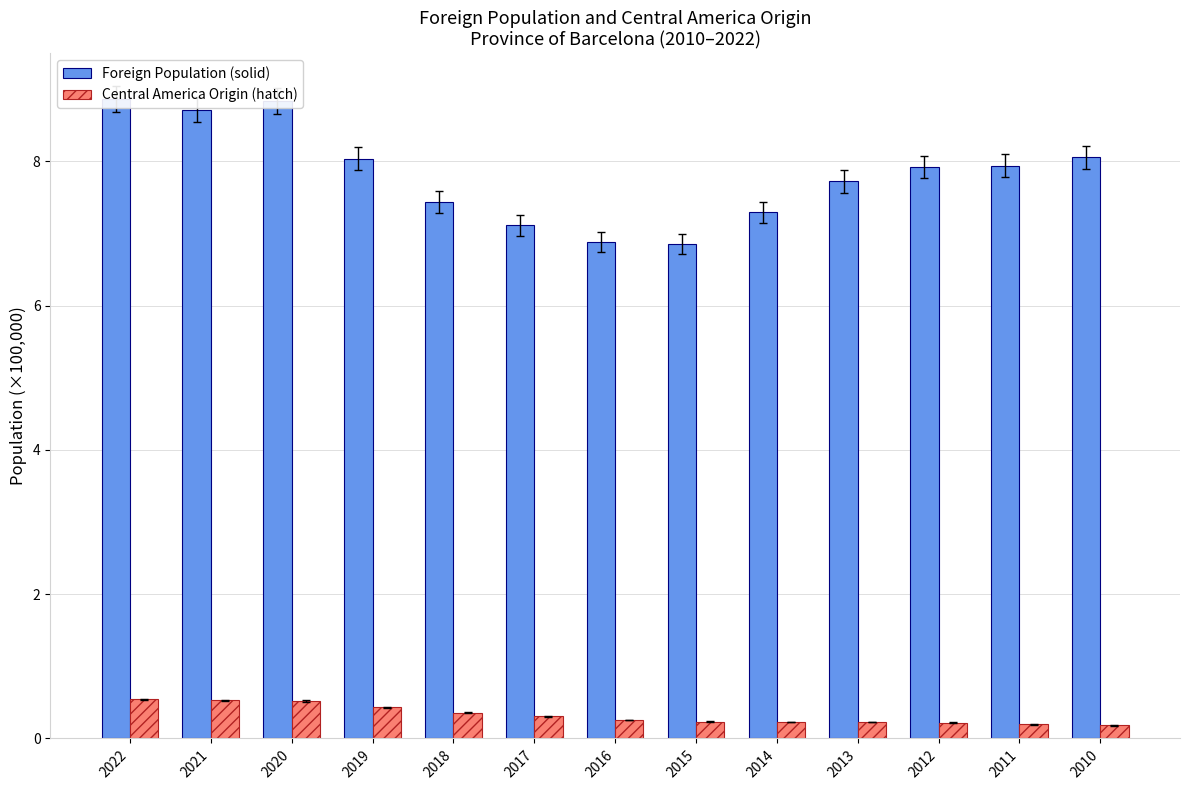

Is it true that Central America Origin (hatch) equals 0.5 at 2022?

True